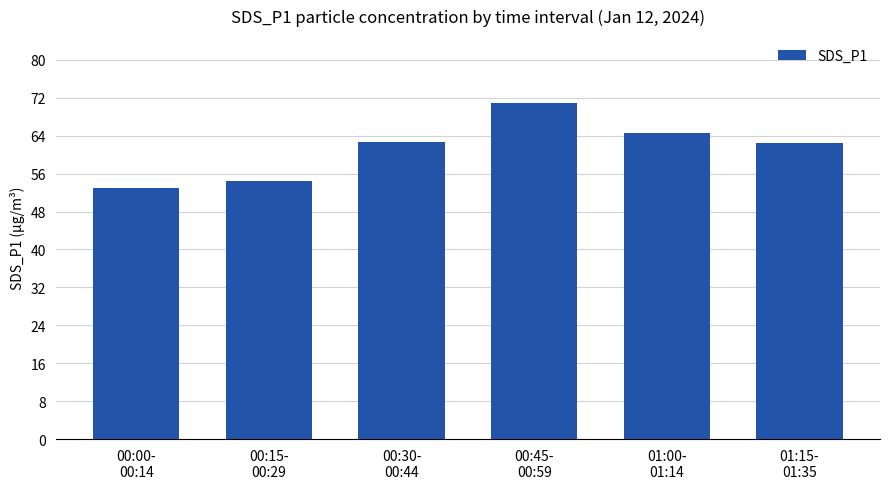

Which label corresponds to the largest value in the chart?

00:45-
00:59